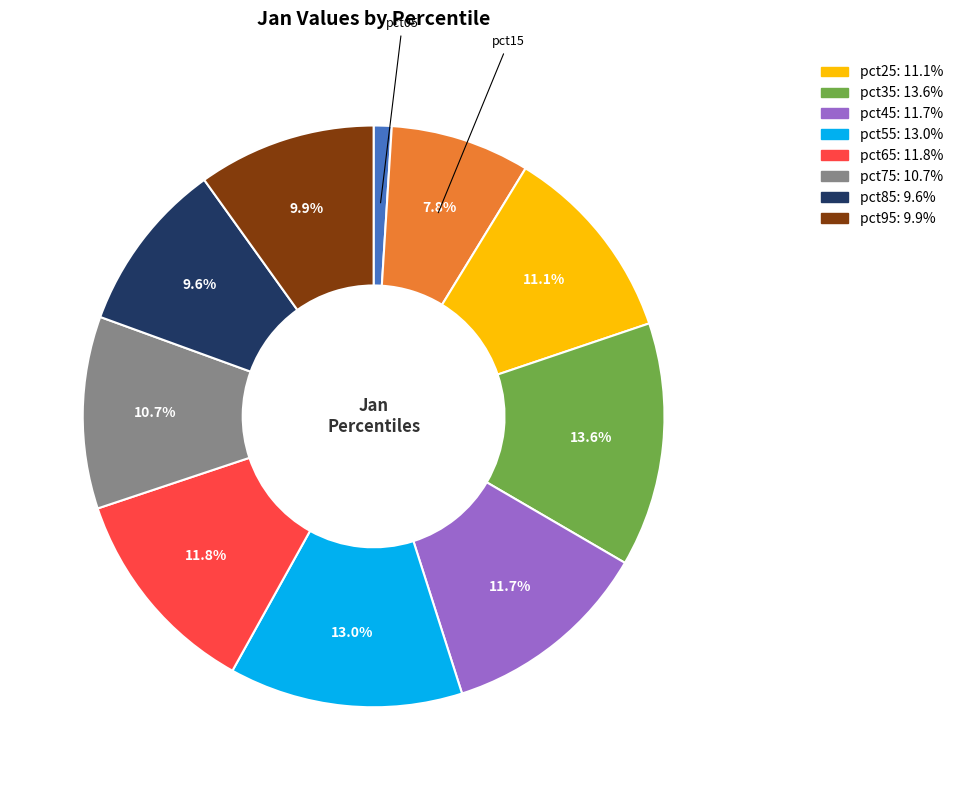

Is there any slice that represents more than half of the pie?

No